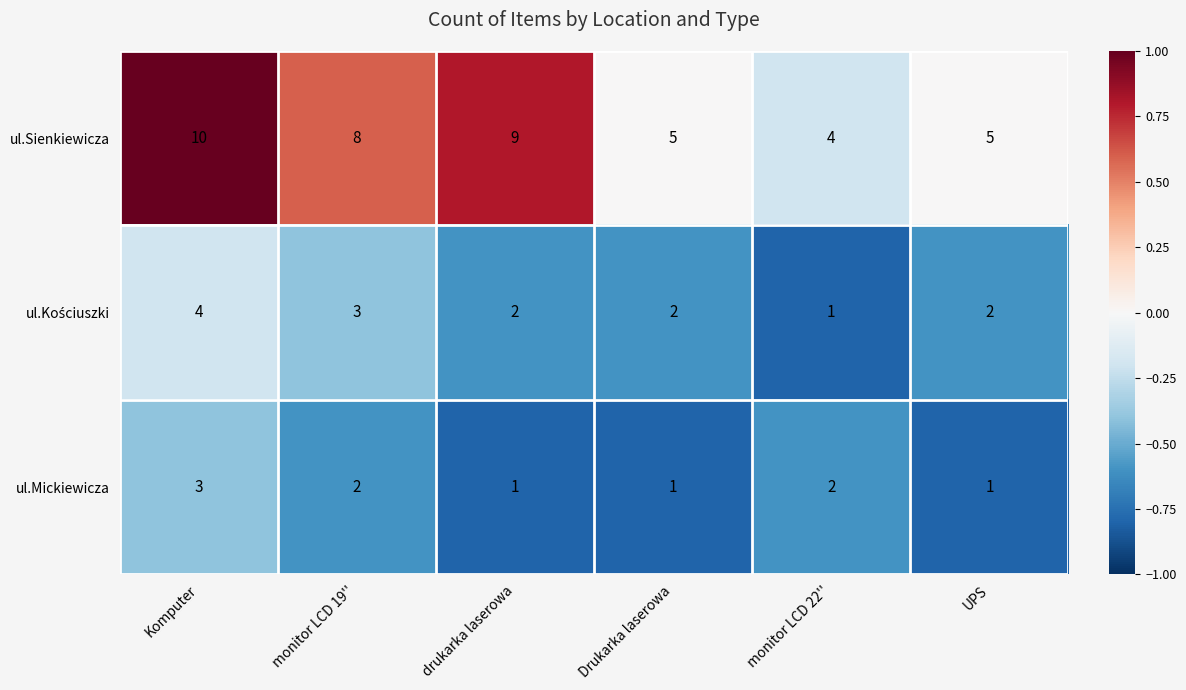

Which series has the largest range (max minus min)?

ul.Sienkiewicza